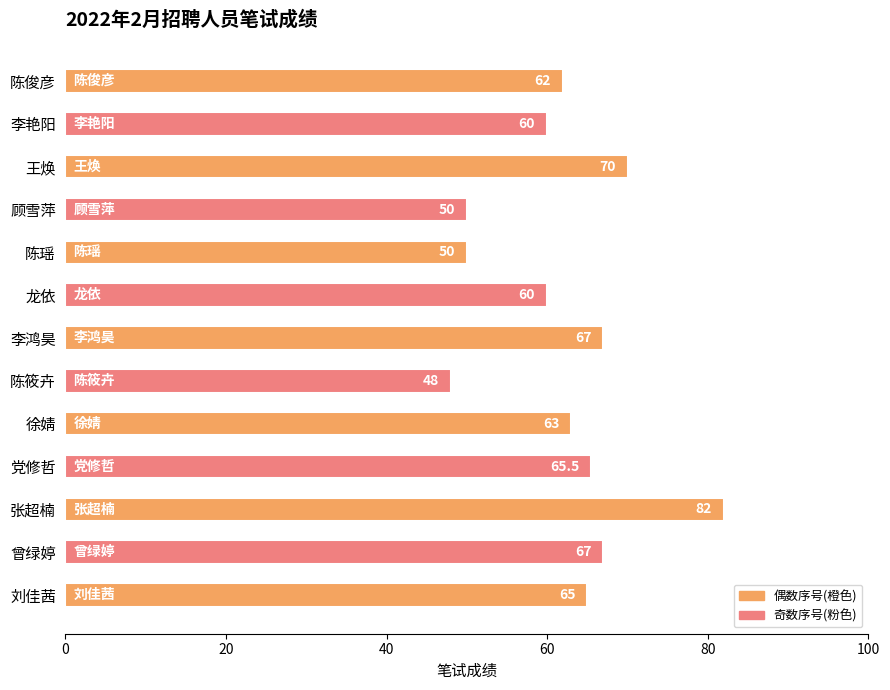

At which label is the value closest to 65?

刘佳茜